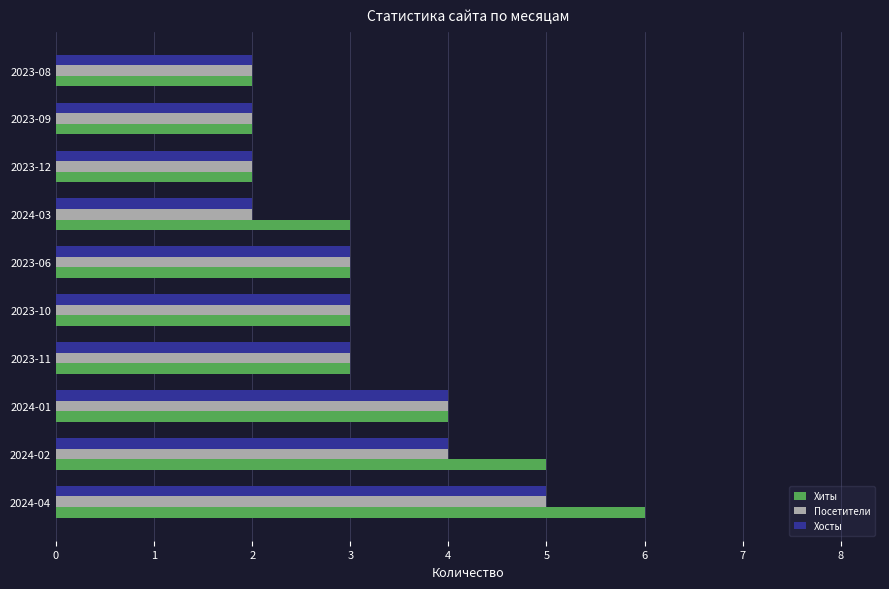

What is the greatest value displayed?

6